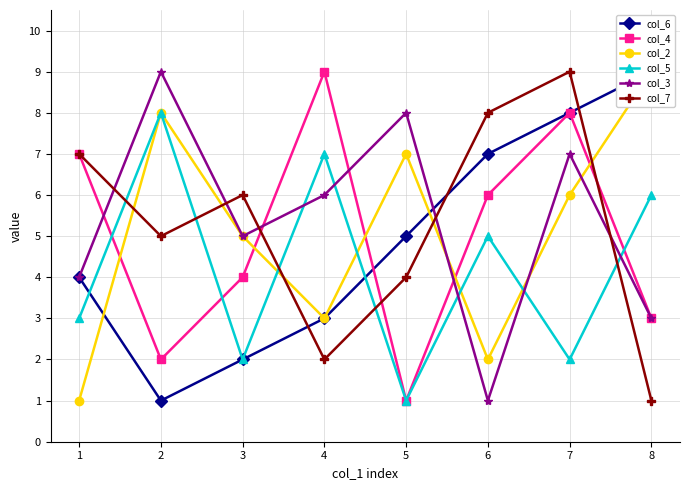

List the series in order of their peak value, lowest first.

col_5, col_6, col_4, col_2, col_3, col_7